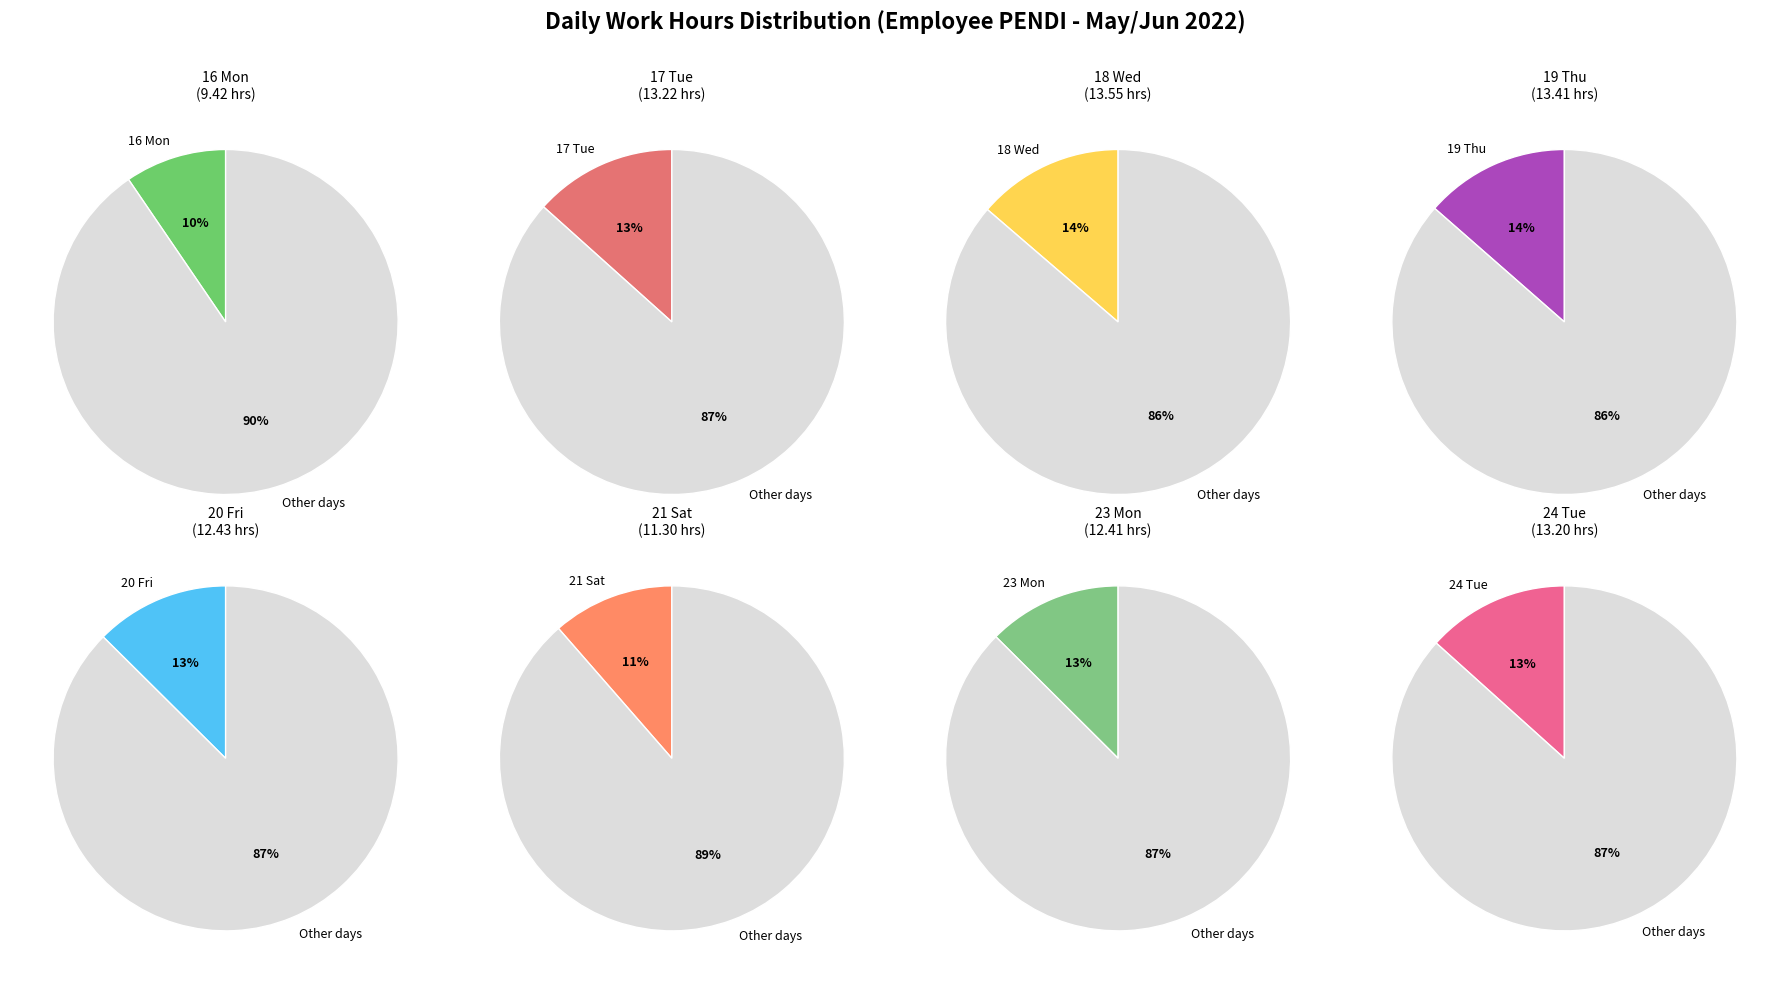

True or false: 19 Thu accounts for 16% of the total.

False